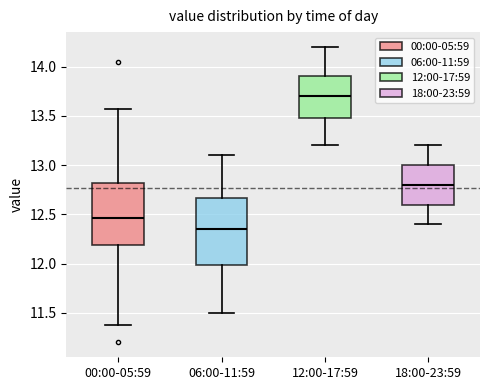

Which box has the lowest median line?

06:00-11:59